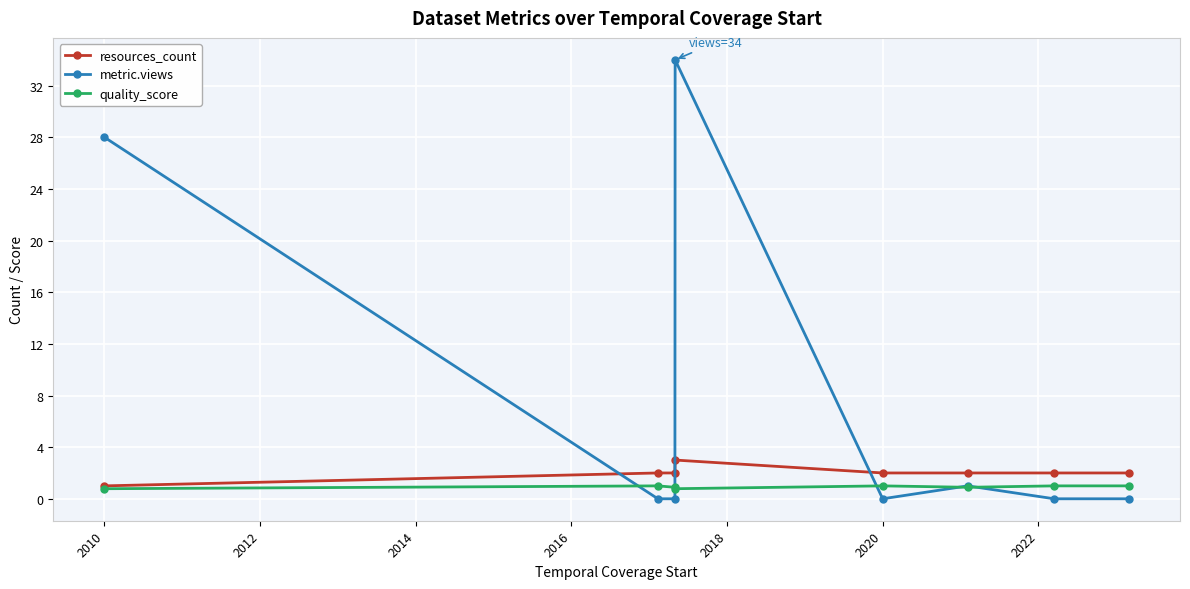

List the series in order of their peak value, lowest first.

quality_score, resources_count, metric.views